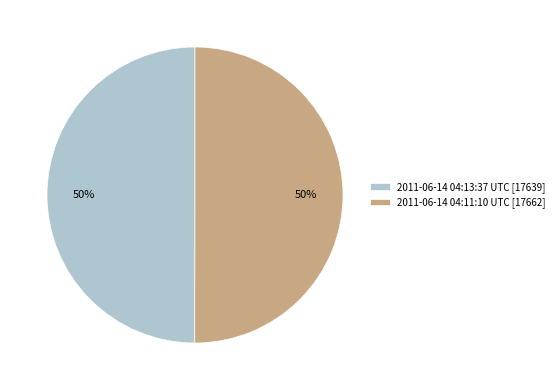

To the nearest percent, what portion does 2011-06-14 04:11:10 UTC represent?

50%